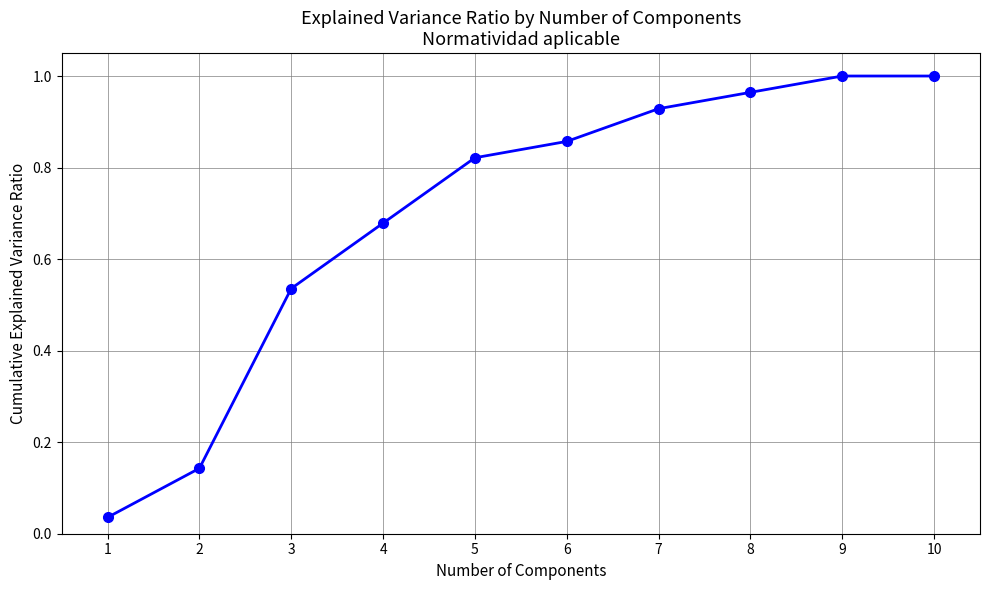

What is the sum of the values at 8 and 5?

1.8